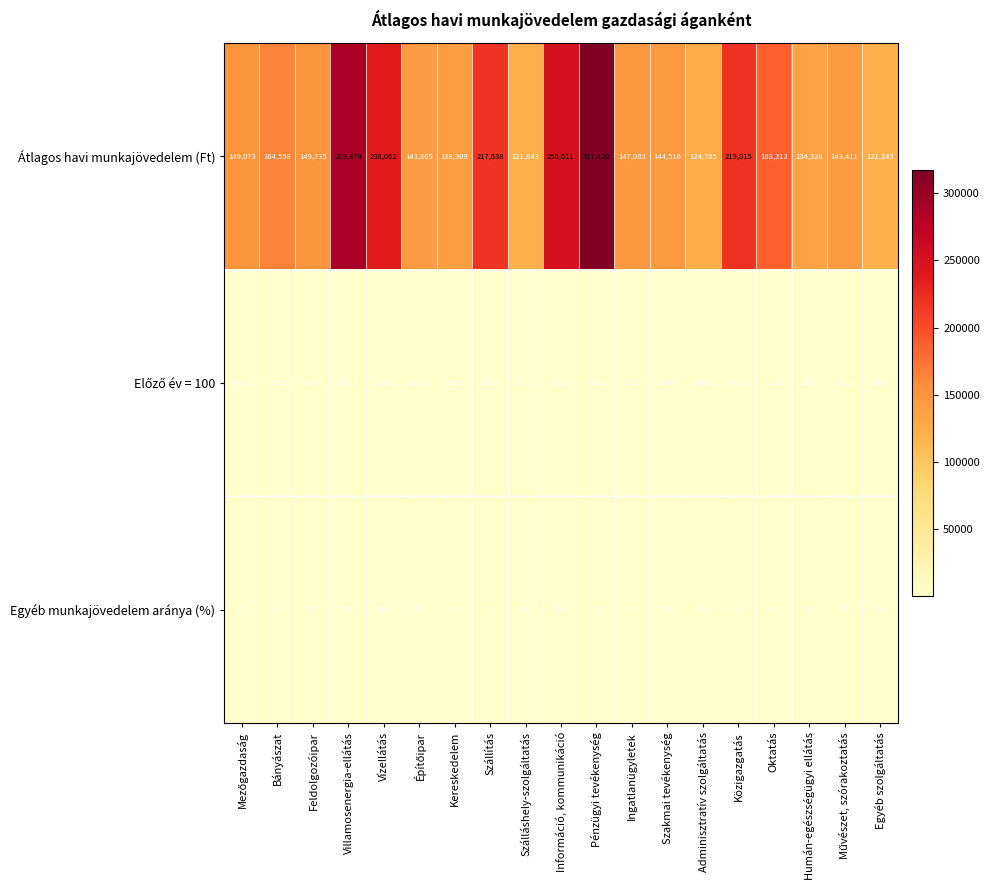

What is the total value across all series at Feldolgozóipar?

149846.9